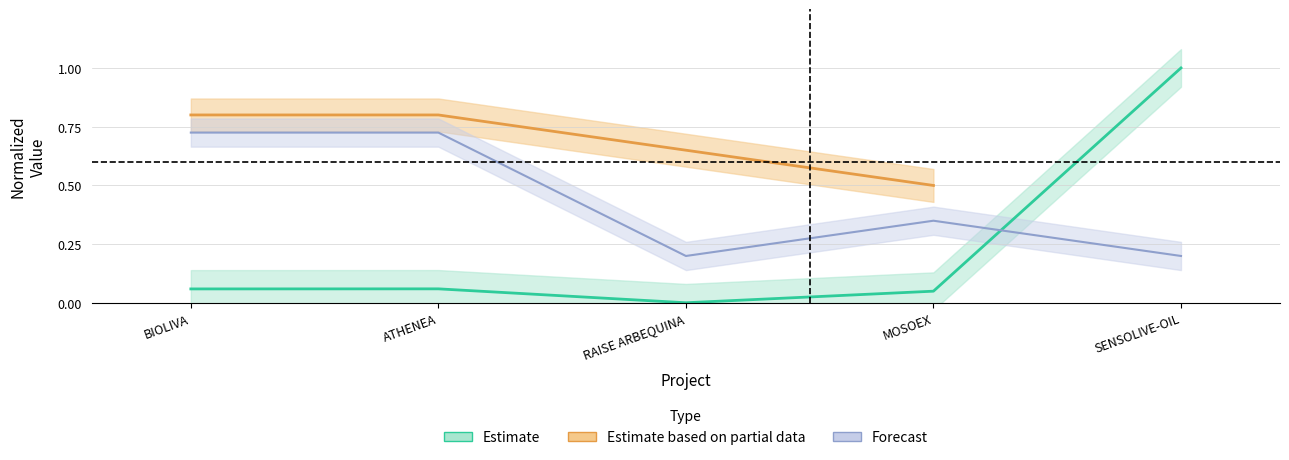

Does the chart display data point markers on the line(s)?

No